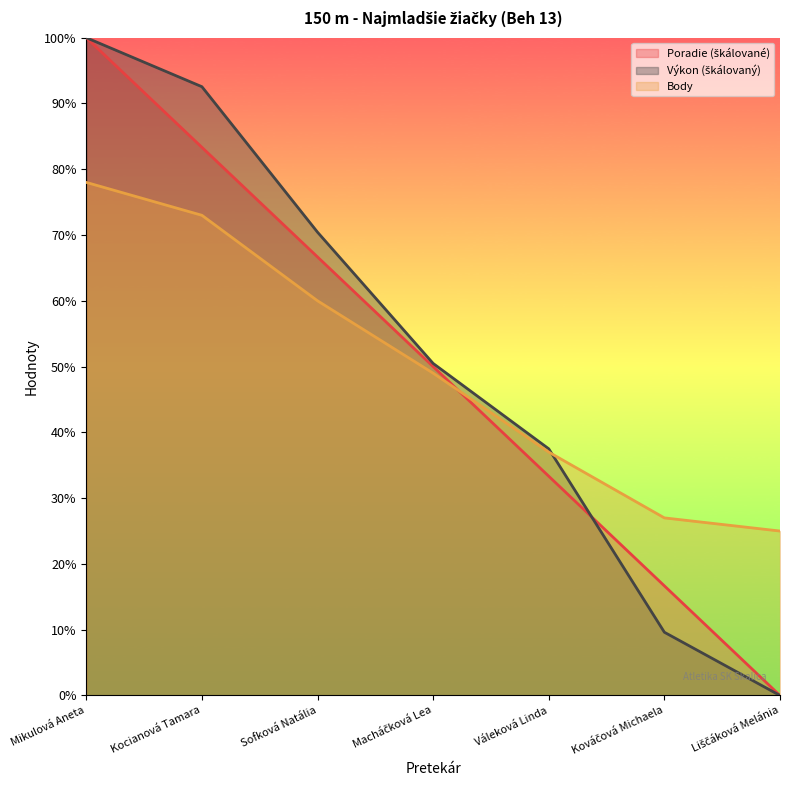

At which label does Poradie reach its peak?

Mikulová Aneta